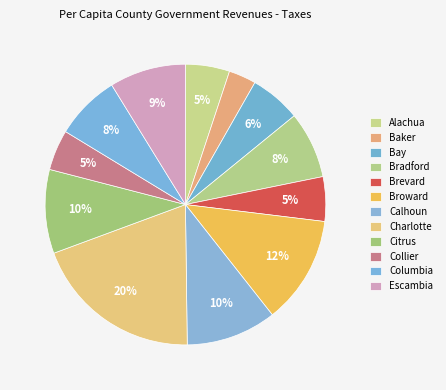

Is there a majority slice in this chart?

No